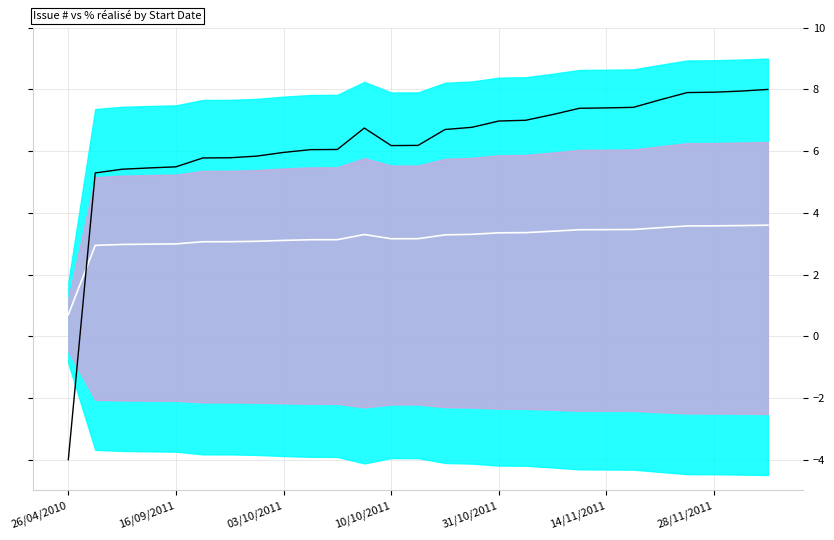

At how many categories does at least one series exceed 3?

26